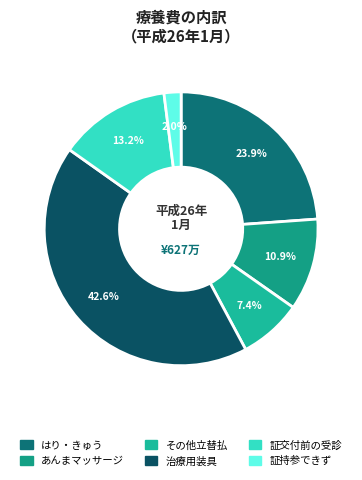

How many segments does this pie chart have?

6